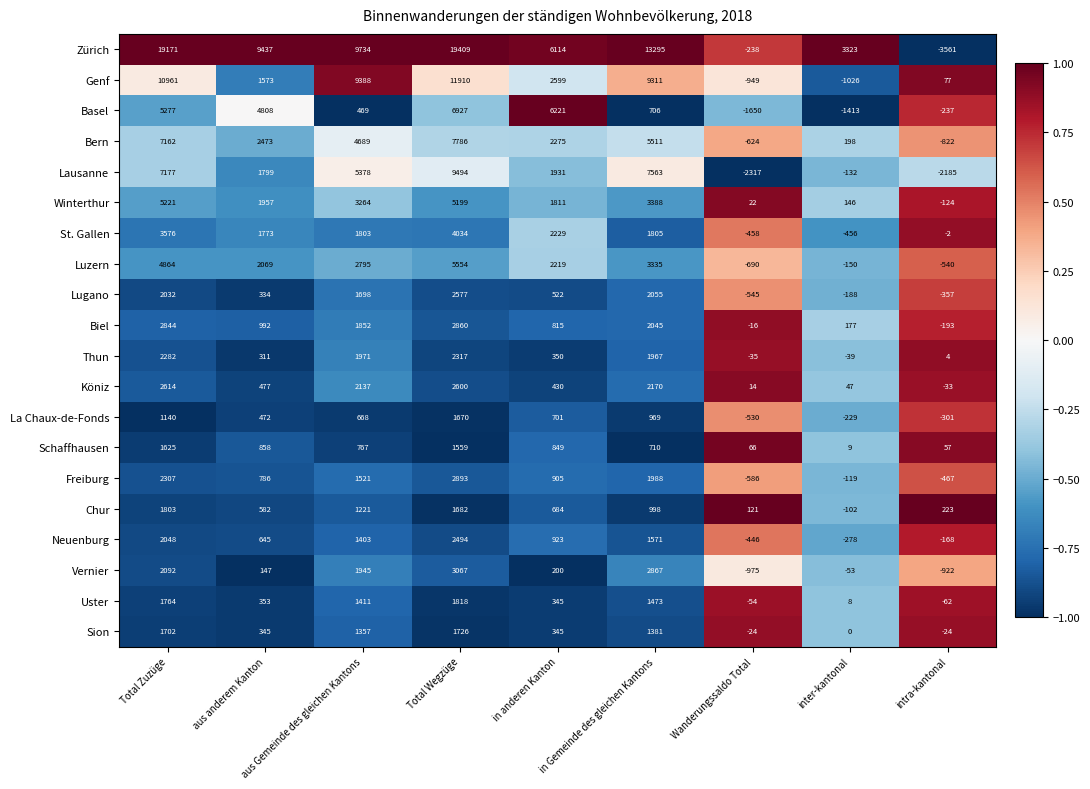

True or false: Biel has a value of 2851 at in Gemeinde des gleichen Kantons.

False